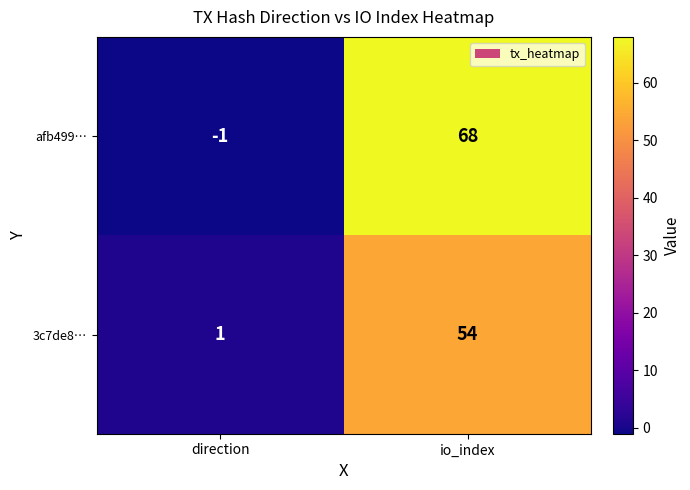

Which category has the highest value across all series?

io_index